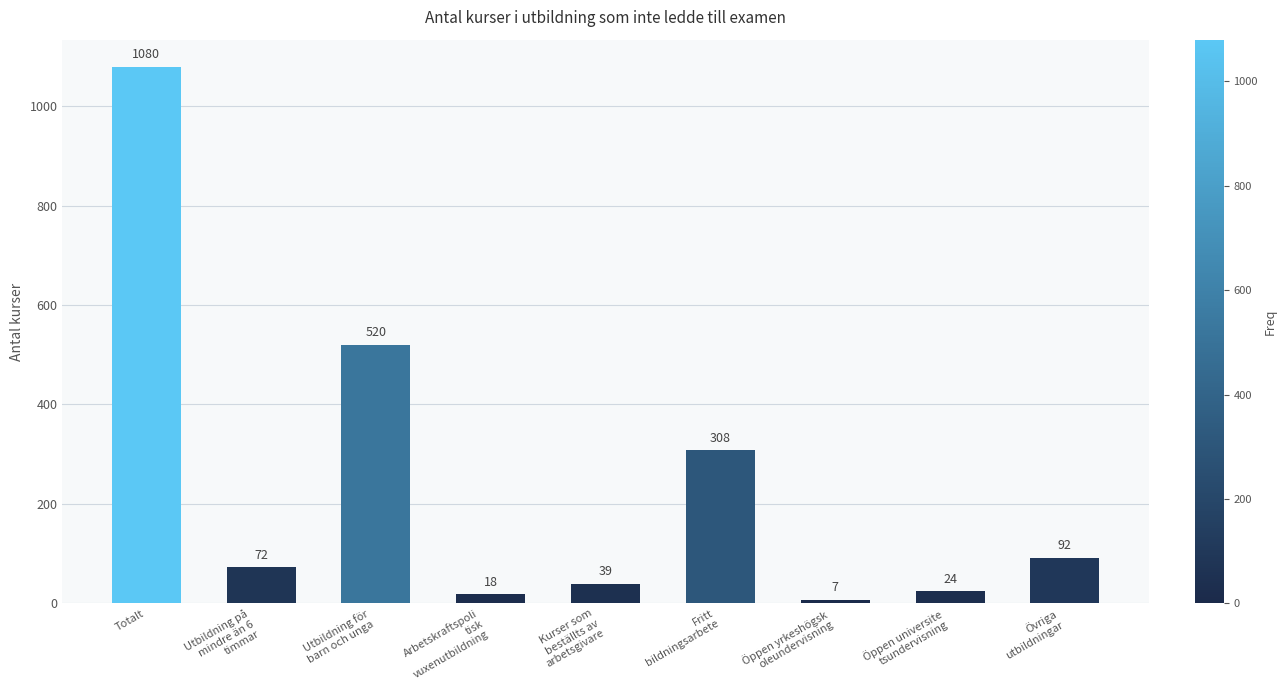

What is the difference between the second highest and second lowest values?

502